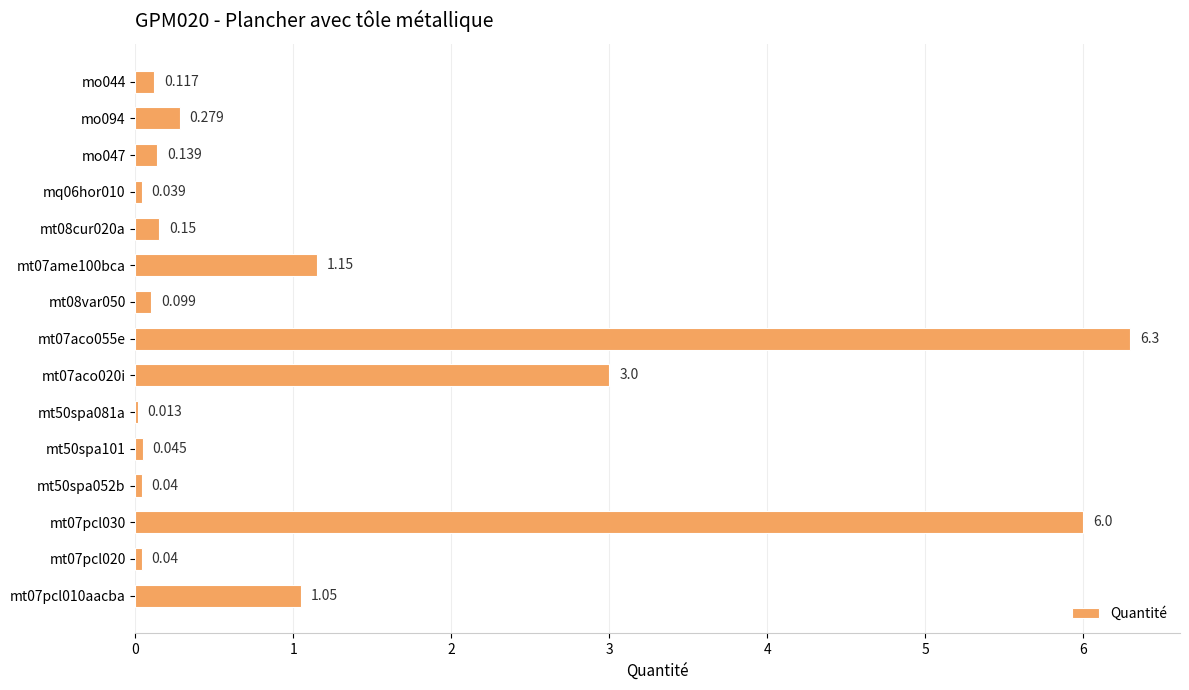

Are the bars grouped side by side (vs. stacked)?

No